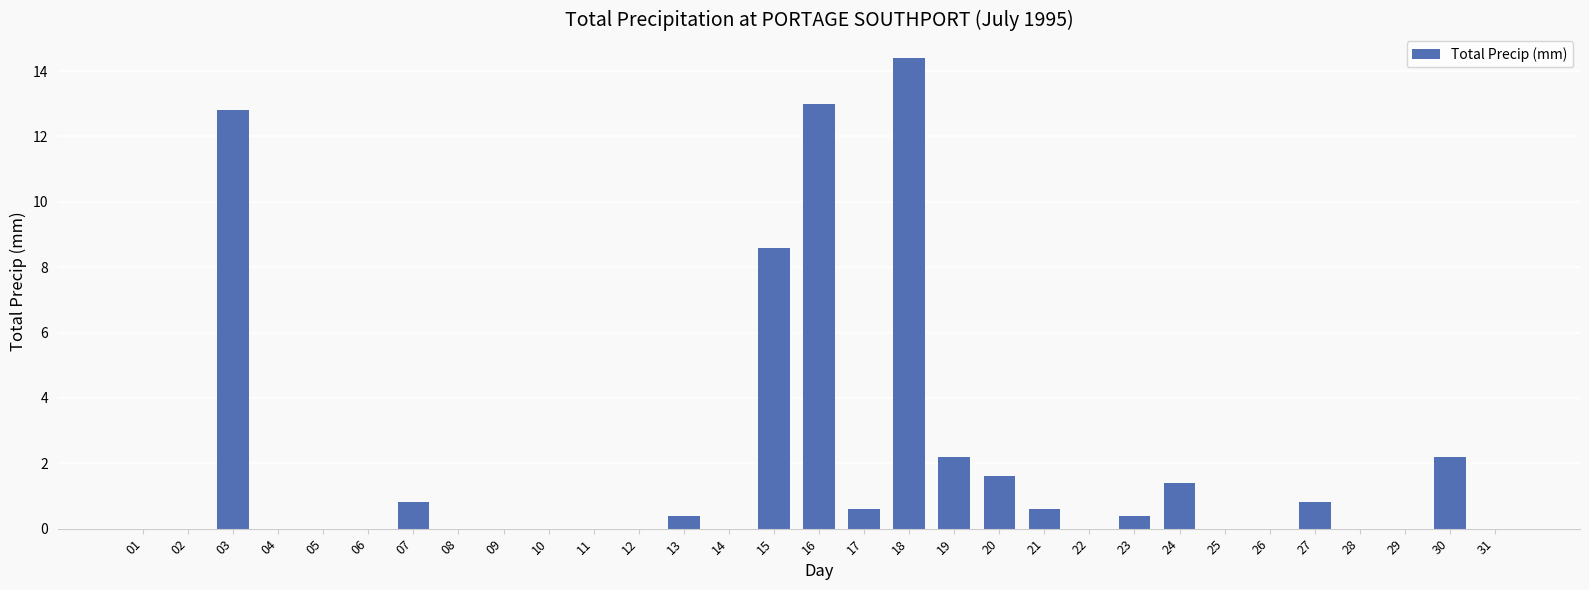

Is it true that the value at 14 is 6.4?

False